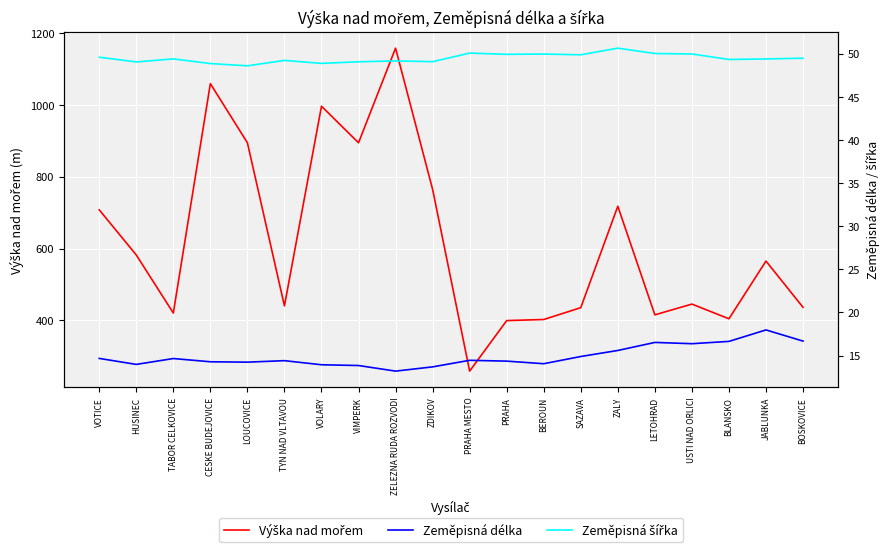

What is the sum of the Zeměpisná délka values at ZALY and TABOR CELKOVICE?

30.3